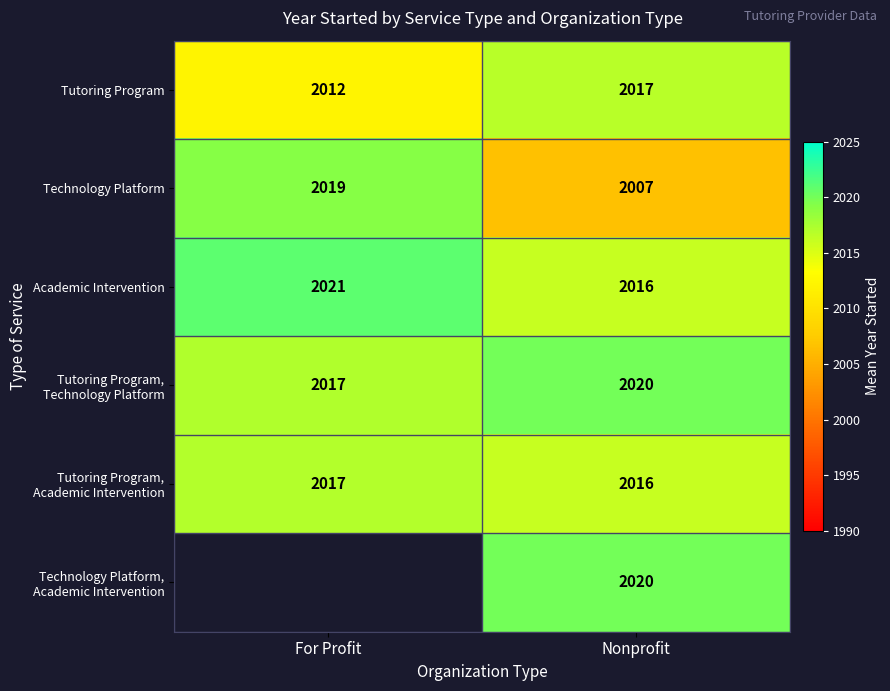

Is the value of Academic Intervention at For Profit greater than the value of Technology Platform at Nonprofit?

Yes